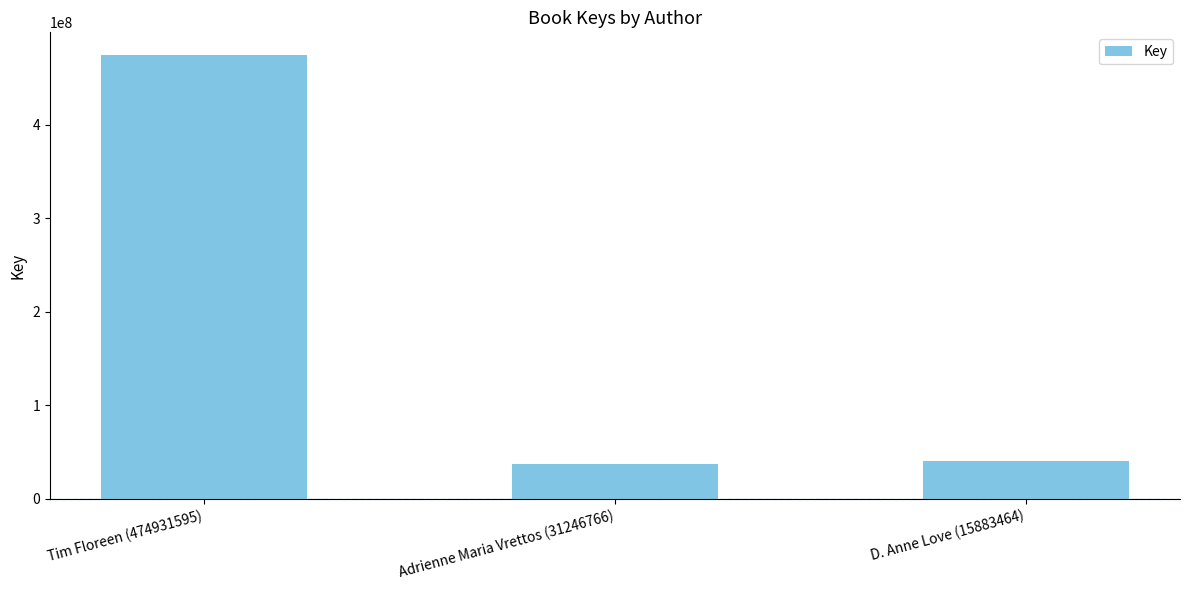

At which category does the chart reach its peak across all series?

Tim Floreen (474931595)